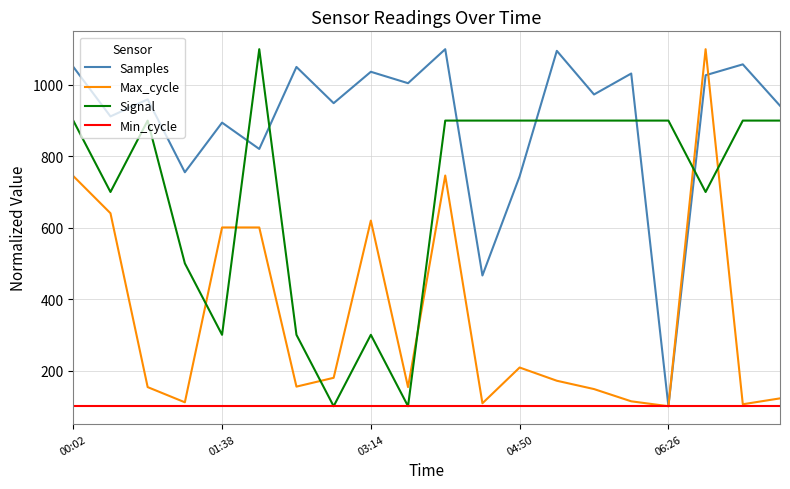

What is the minimum value shown in the chart?

100.0